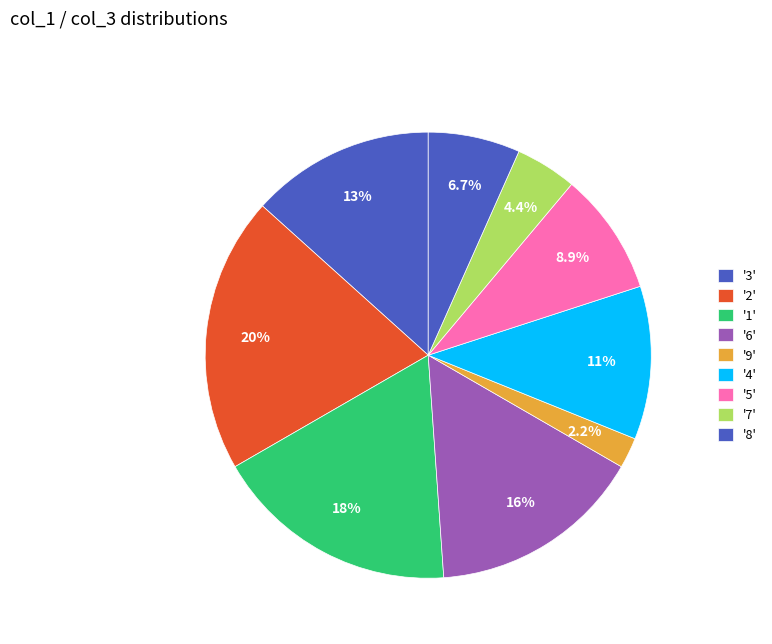

Which category has the smallest portion of the pie?

9